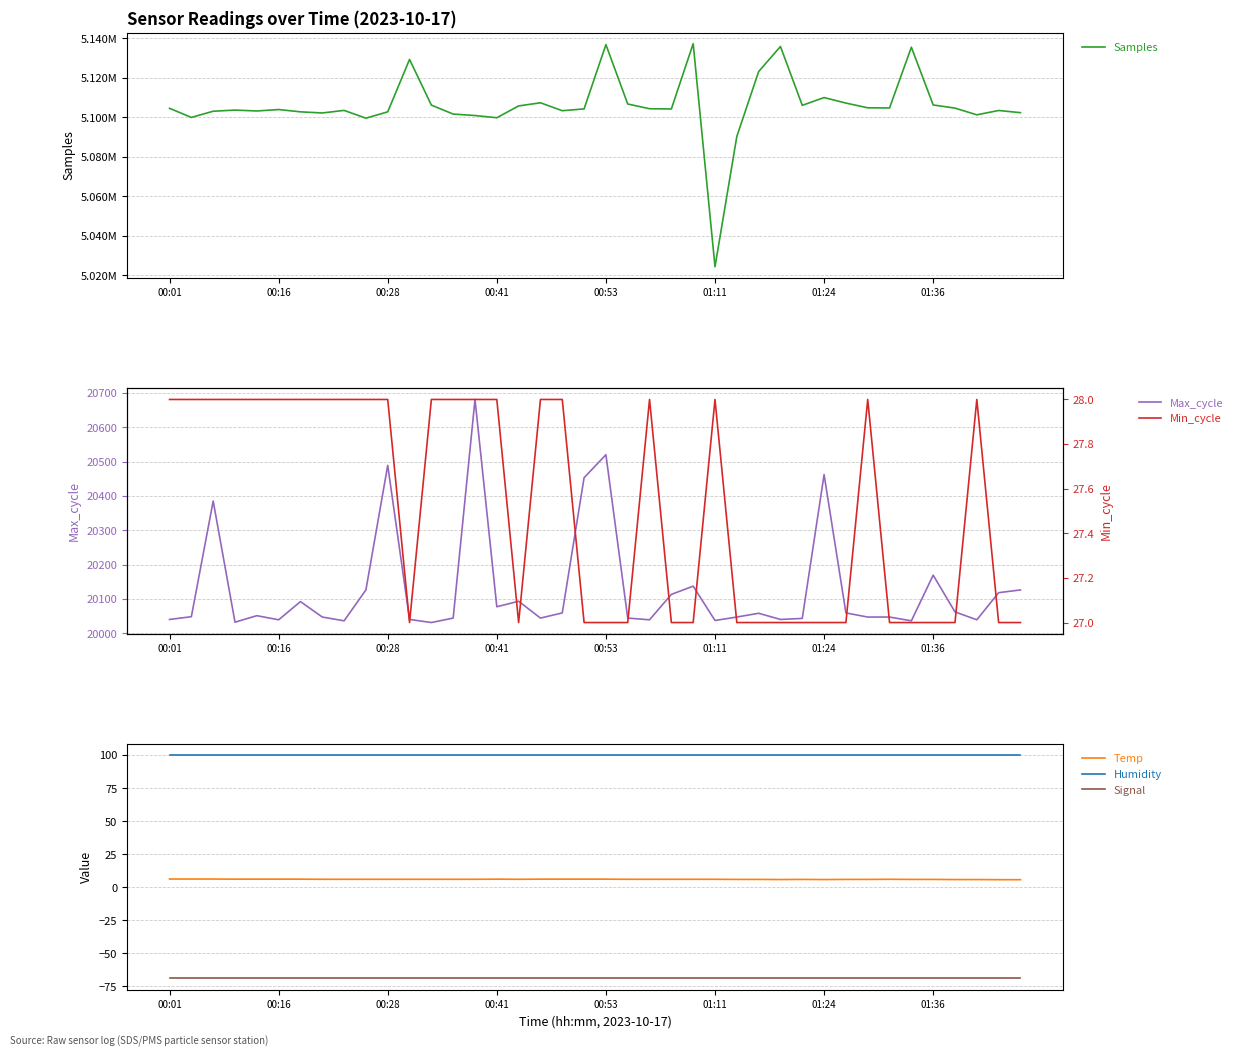

How many values in the Samples series are below 5104273?

20